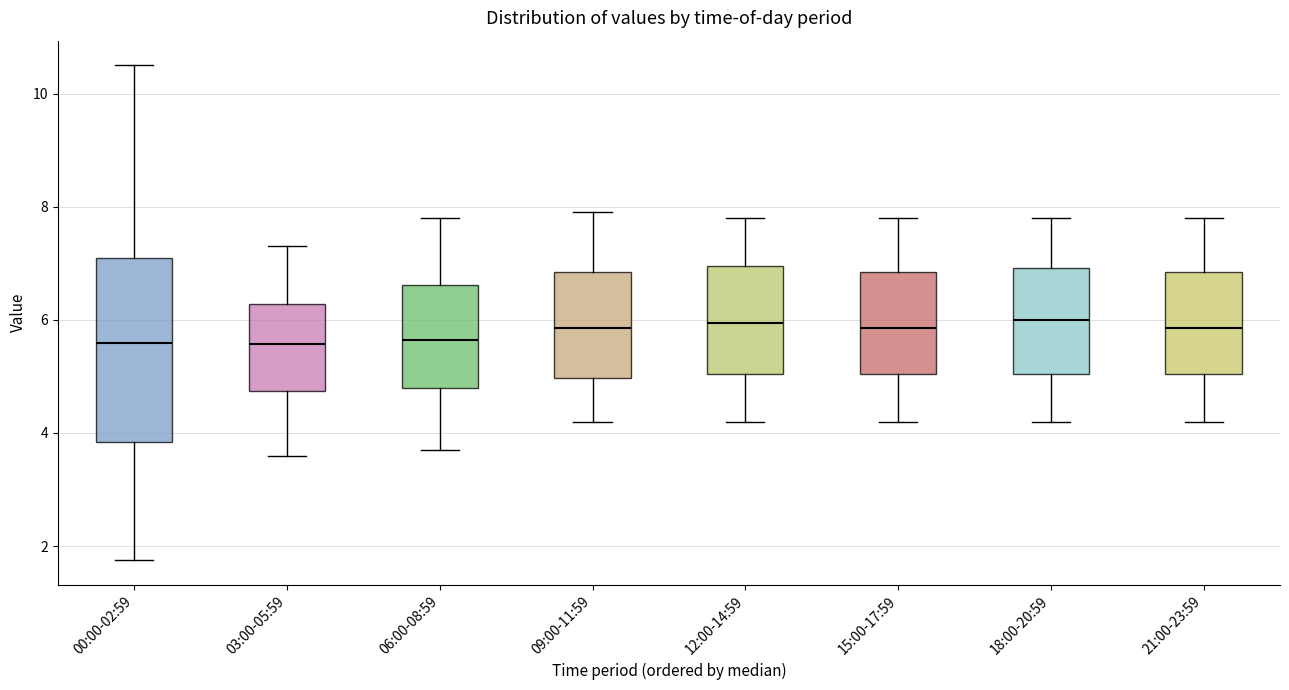

Comparing the boxes themselves (not the whiskers), which one is the tallest?

00:00-02:59